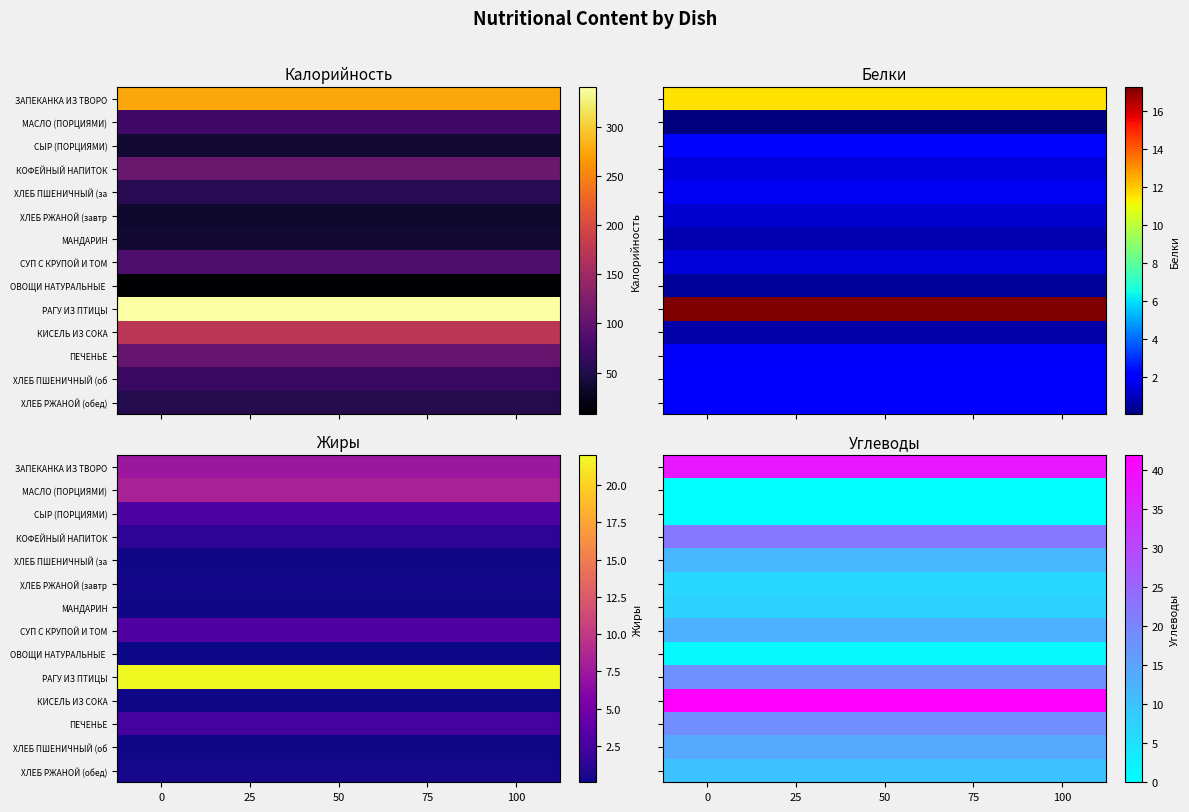

The ХЛЕБ РЖАНОЙ (обед) series shows 6.1 at 25. True or false?

False